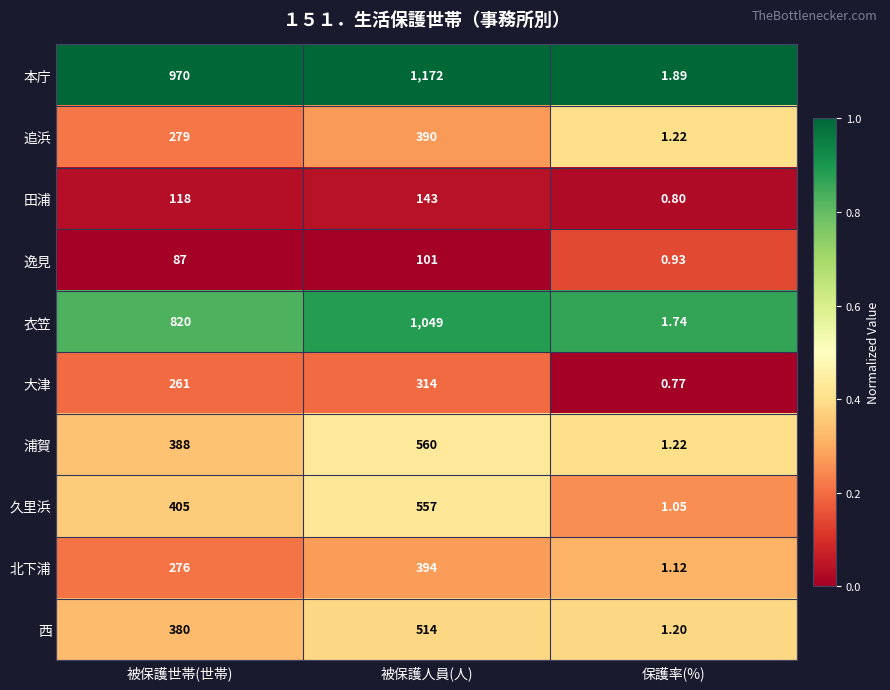

At which label does 浦賀 reach its minimum?

保護率(%)